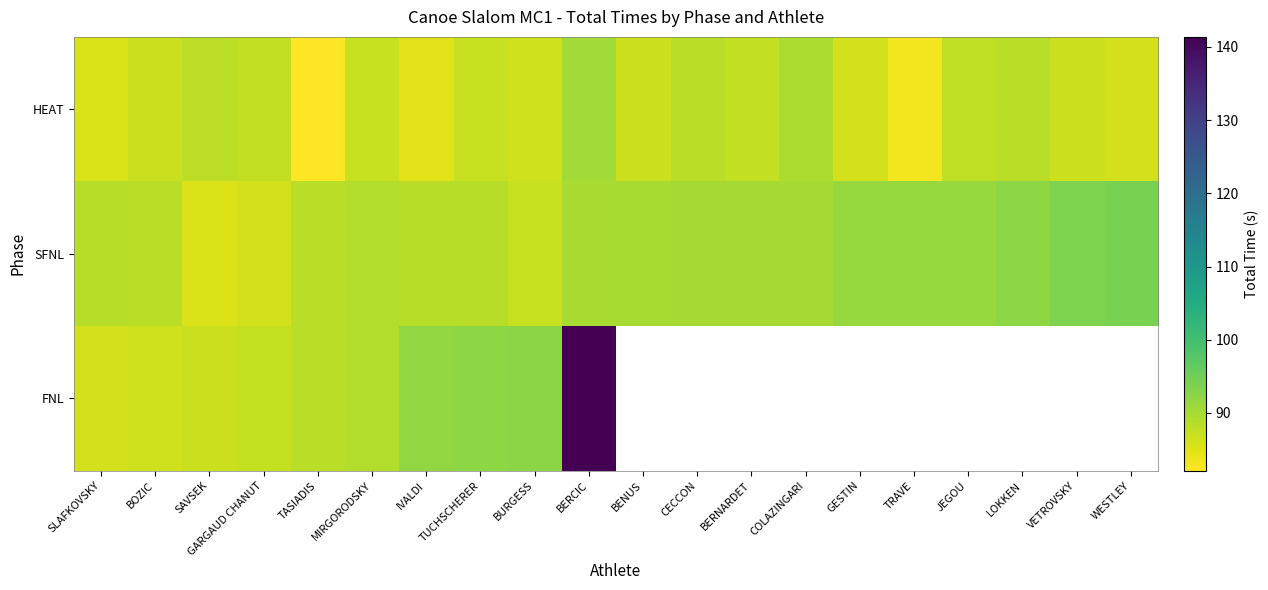

Which series has the largest range (max minus min)?

FNL